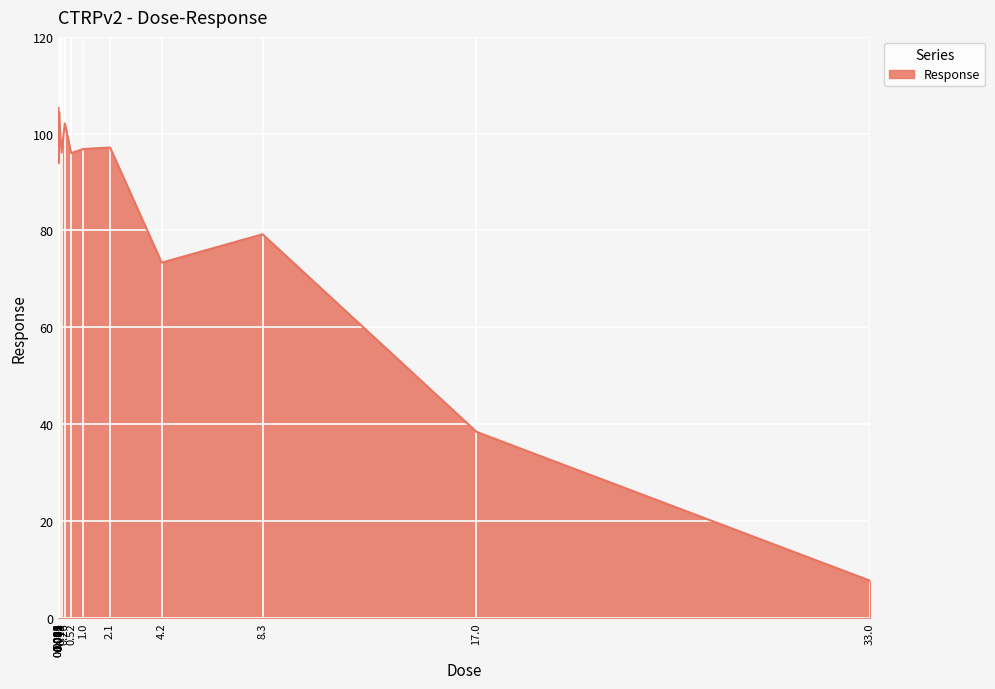

How many lines are shown in the chart?

1